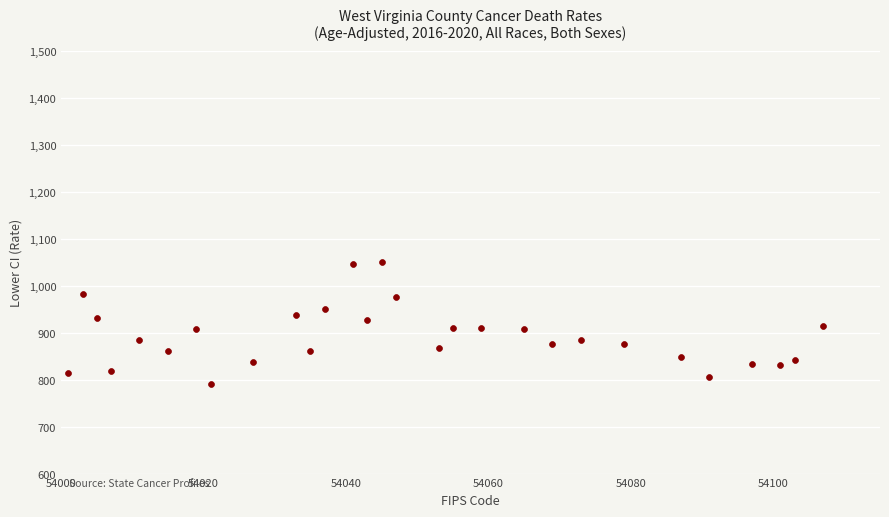

What is the range of X values (max minus min)?

106.0